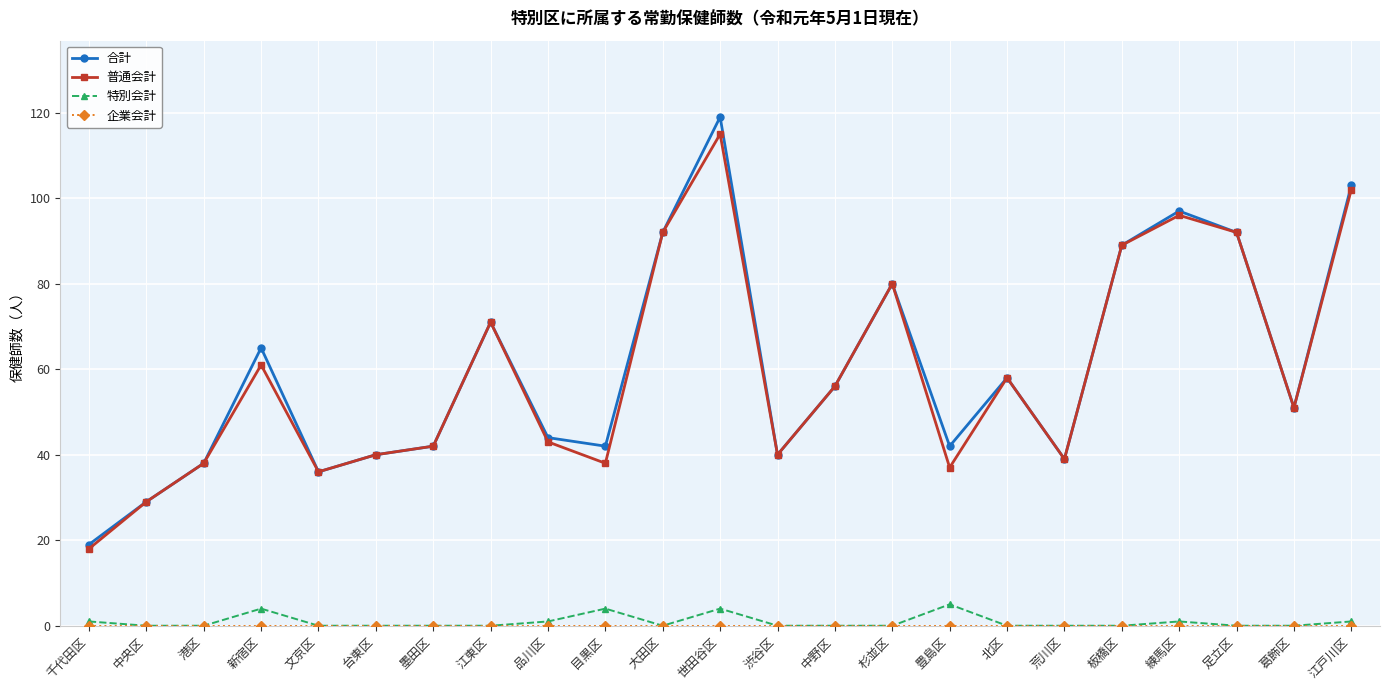

True or false: 特別会計 and 普通会計 cross at least once.

False